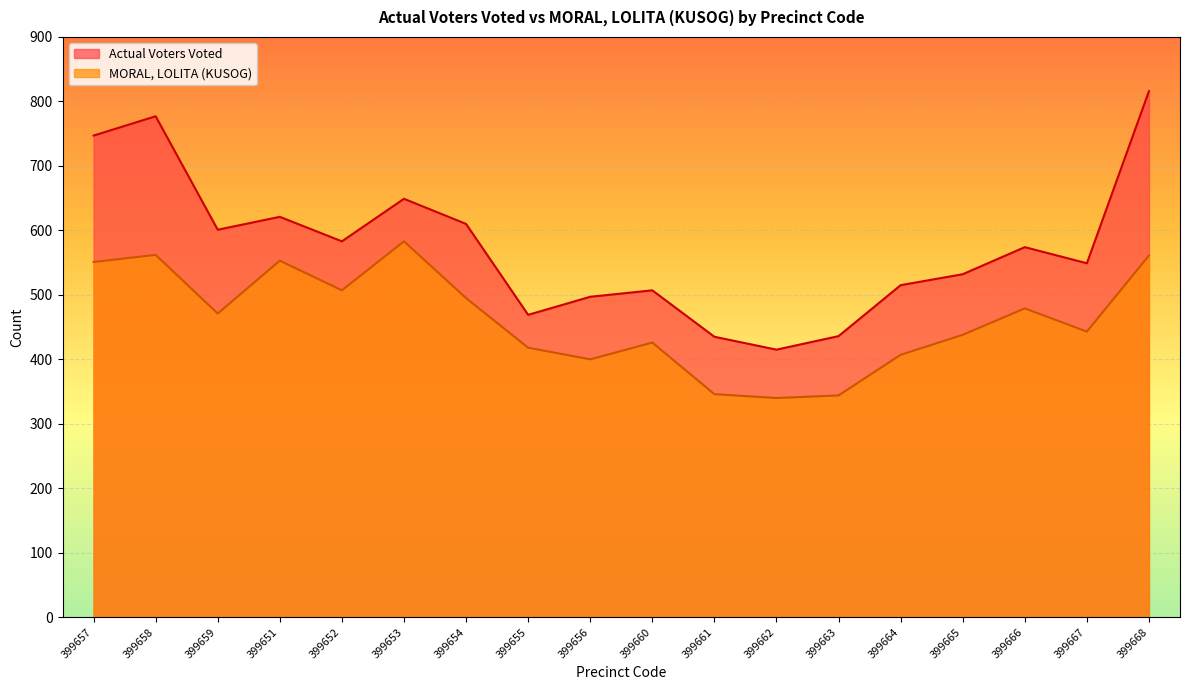

Is the value of Actual Voters Voted at 399668 greater than the value of MORAL, LOLITA (KUSOG) at 399662?

Yes